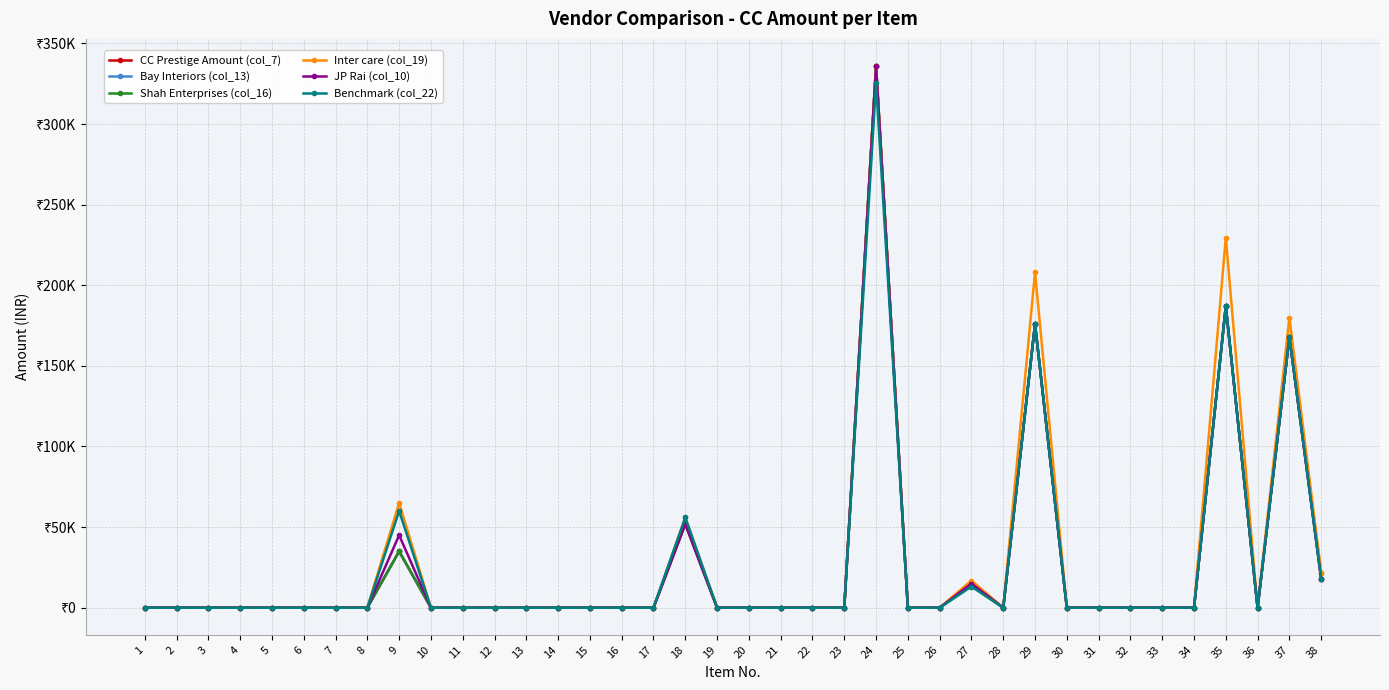

List the labels in order of CC Prestige Amount (col_7) value, largest first.

24, 35, 29, 37, 18, 9, 38, 27, 1, 2, 3, 4, 5, 6, 7, 8, 10, 11, 12, 13, 14, 15, 16, 17, 19, 20, 21, 22, 23, 25, 26, 28, 30, 31, 32, 33, 34, 36